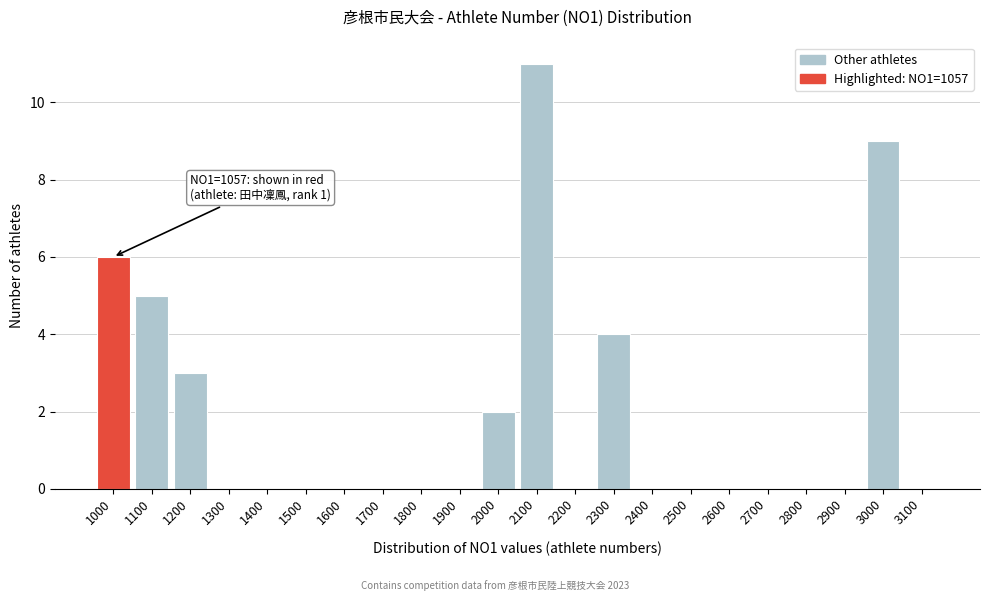

Reading left to right, list all the values displayed in this chart.

1000=6	1100=5	1200=3	1300=0	1400=0	1500=0	1600=0	1700=0	1800=0	1900=0	2000=2	2100=11	2200=0	2300=4	2400=0	2500=0	2600=0	2700=0	2800=0	2900=0	3000=9	3100=0